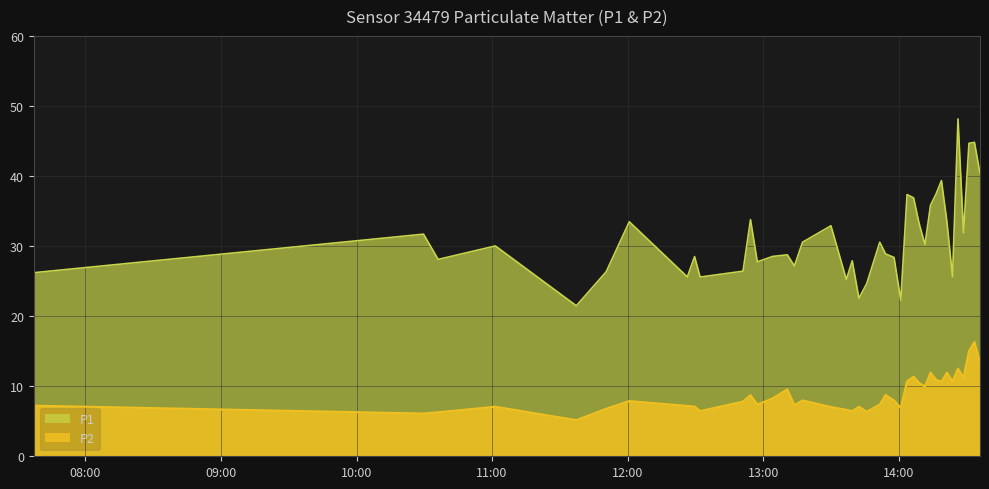

Which series has the largest total across all categories?

P1